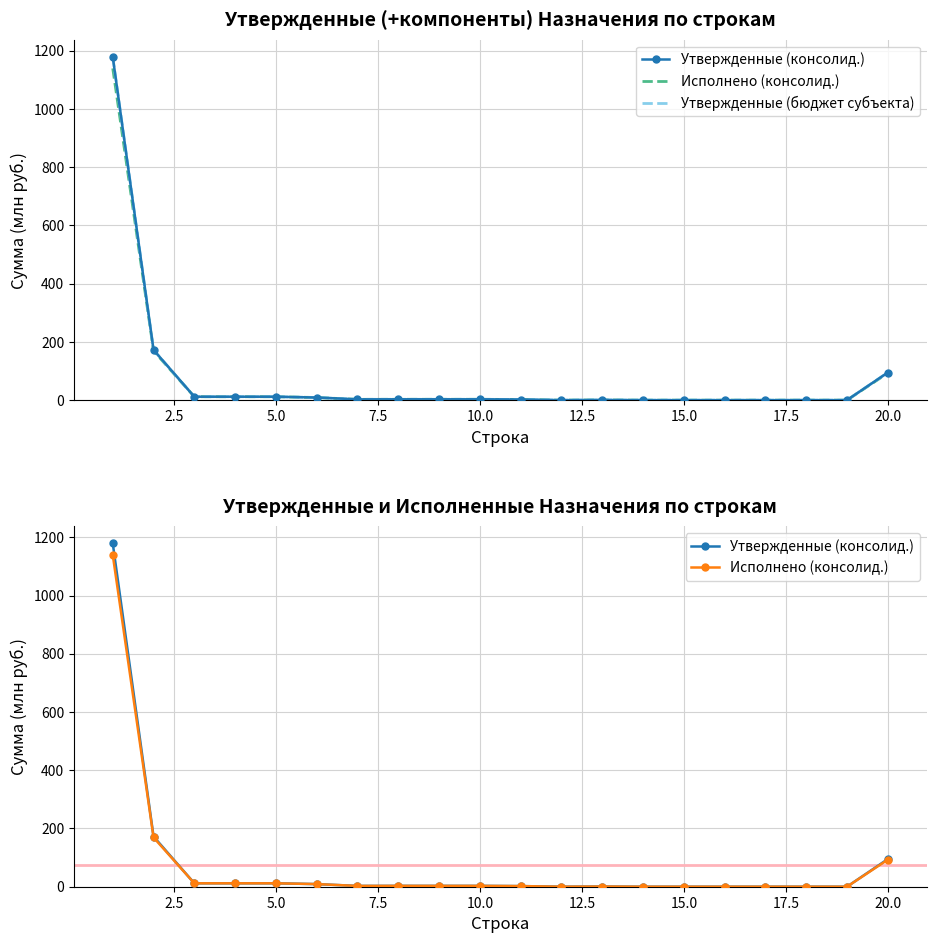

The value of Утвержденные (бюджет субъекта) at 12 is 0.9. True or false?

False